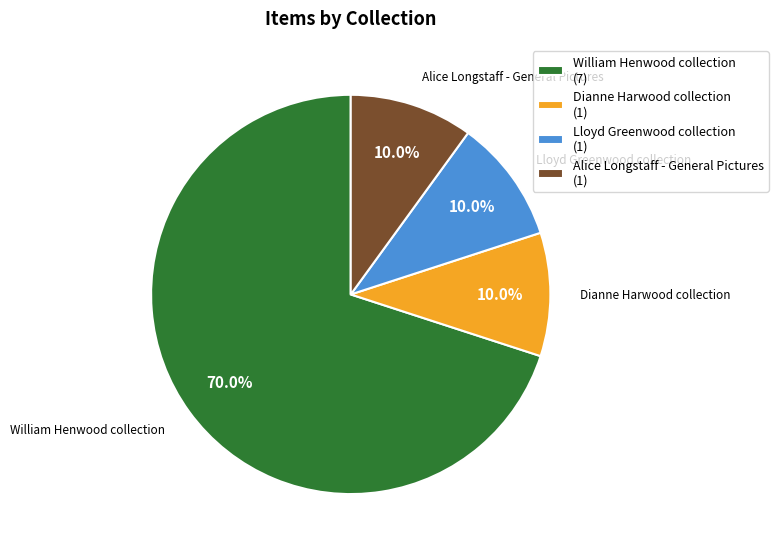

What is the largest slice in the pie chart?

William Henwood collection